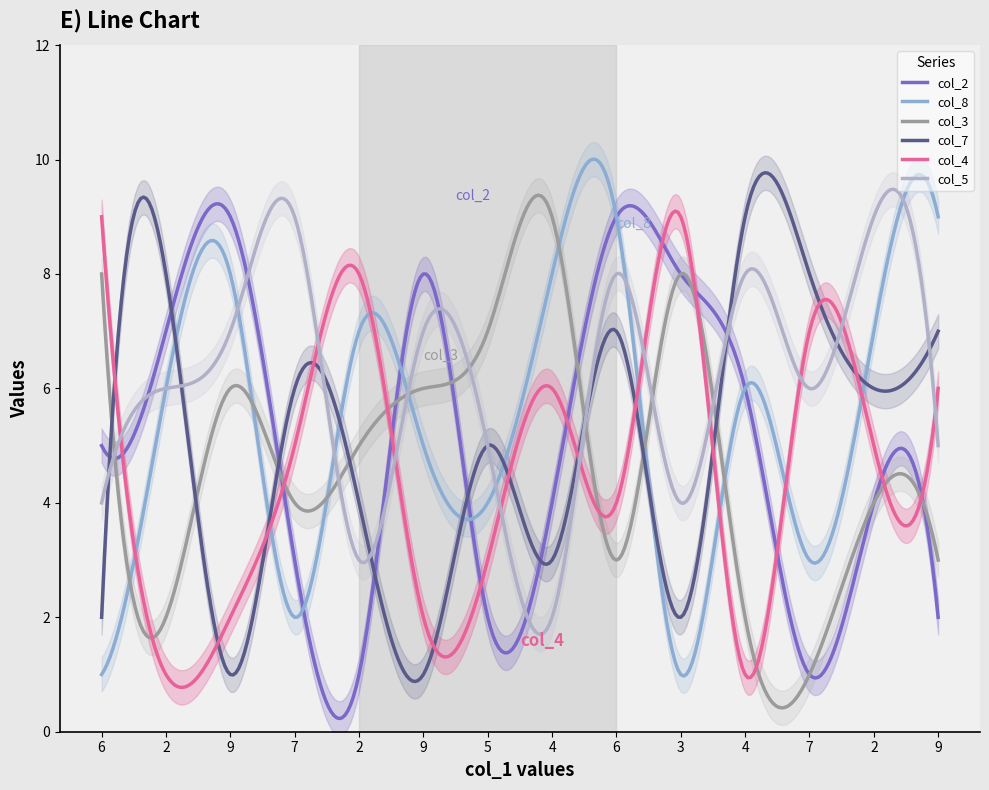

At which category is the sum across all series the highest?

6